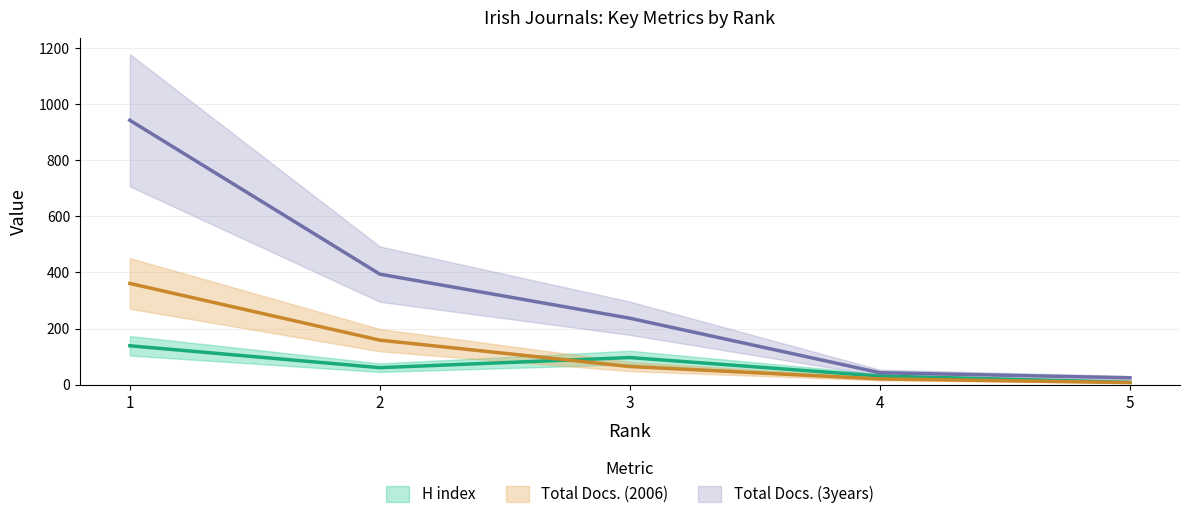

Does the chart display data point markers on the line(s)?

No